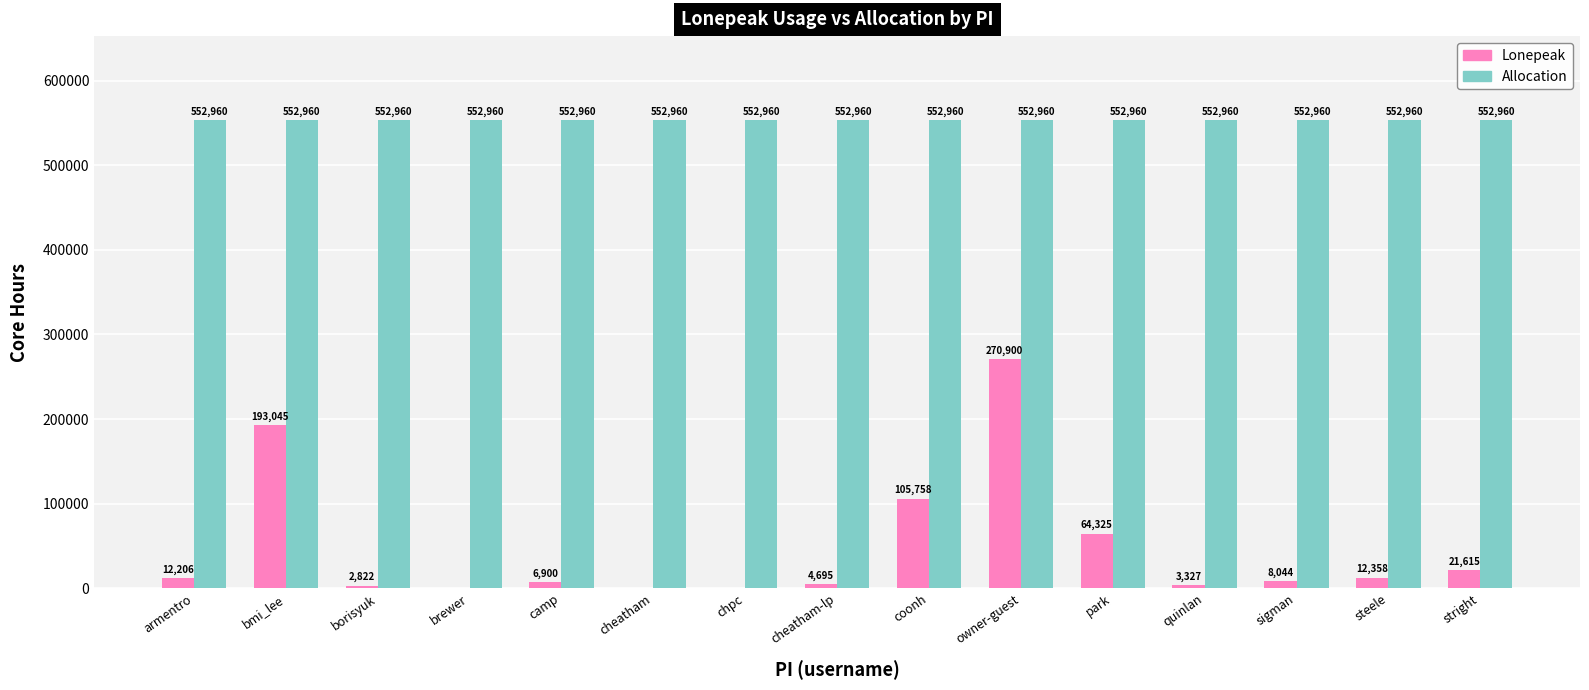

Is the value of Allocation at borisyuk greater than the value of Lonepeak at cheatham?

Yes